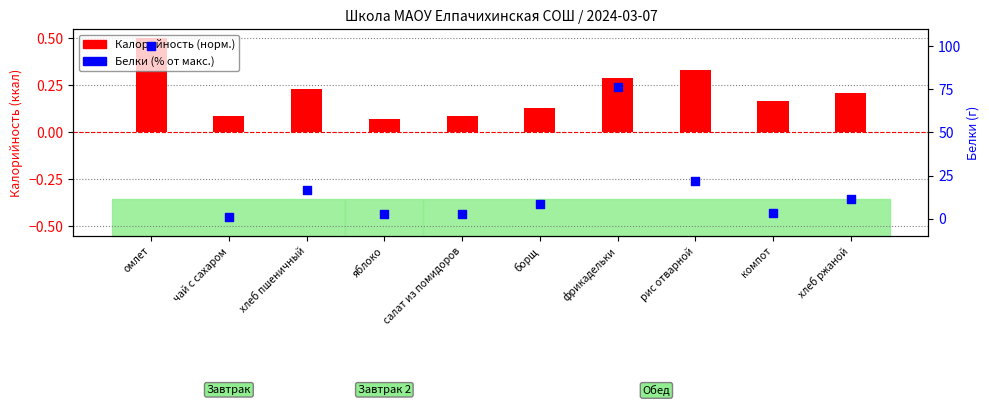

Which series reaches the minimum Y coordinate?

Калорийность (норм.)